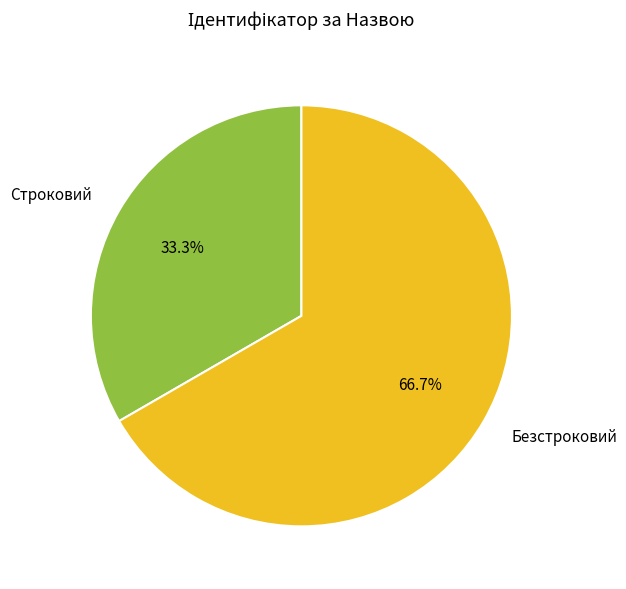

To the nearest percent, what is the difference between the Безстроковий and Строковий slice percentages?

33%